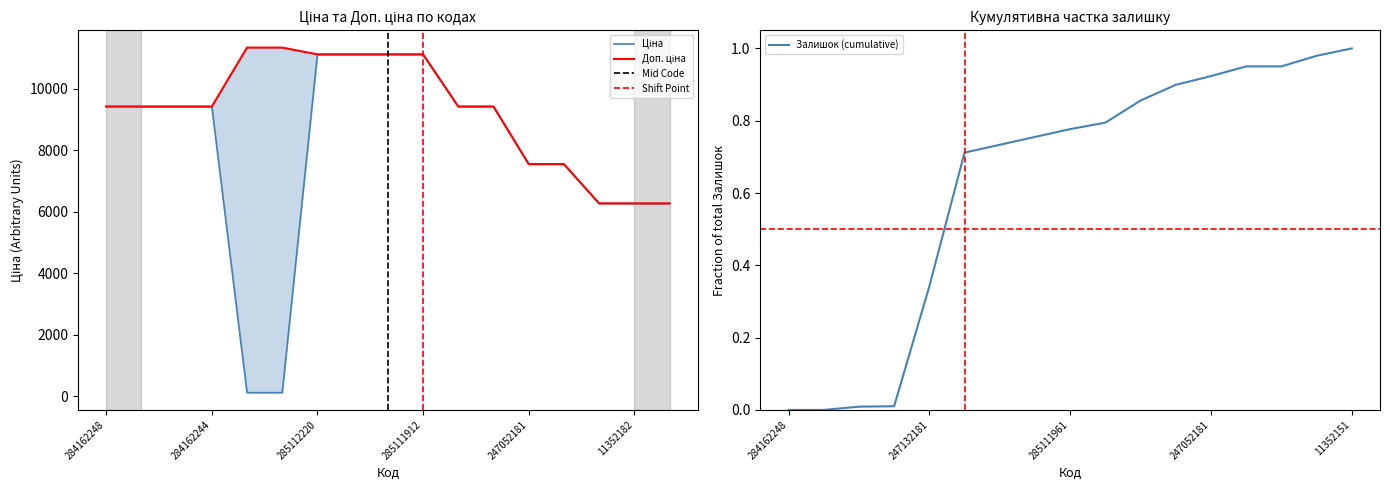

What is the lowest value of the Доп. ціна series?

6266.7